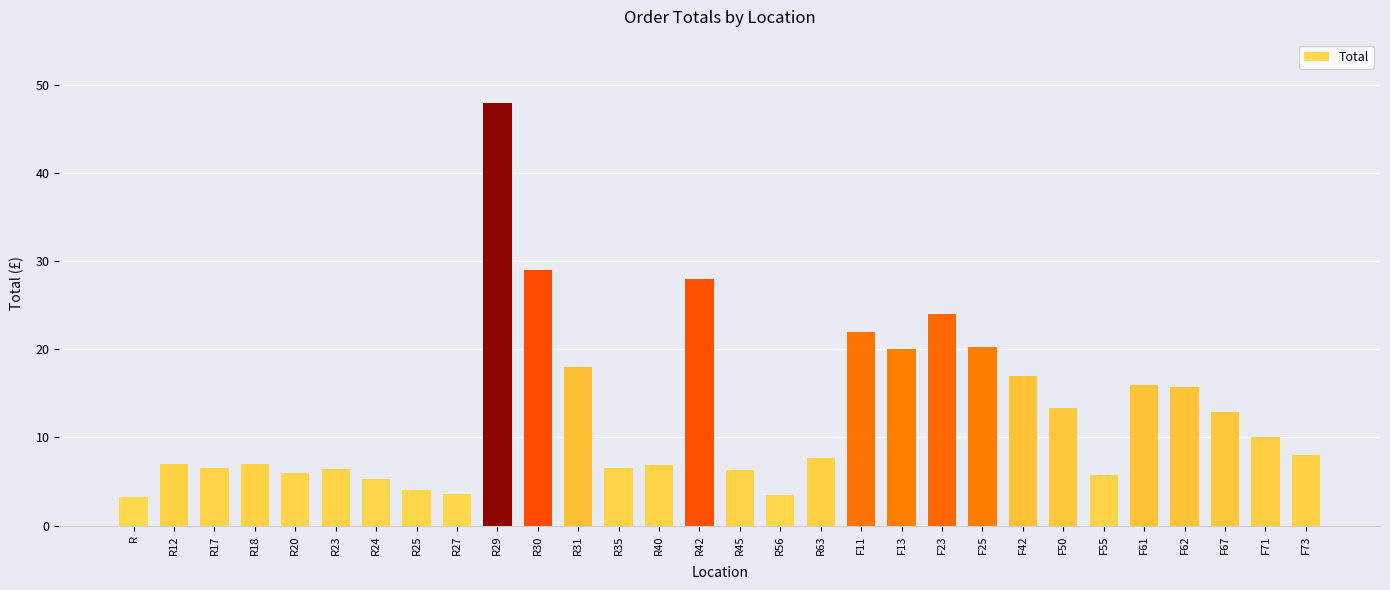

What is the maximum value shown in the chart?

47.9